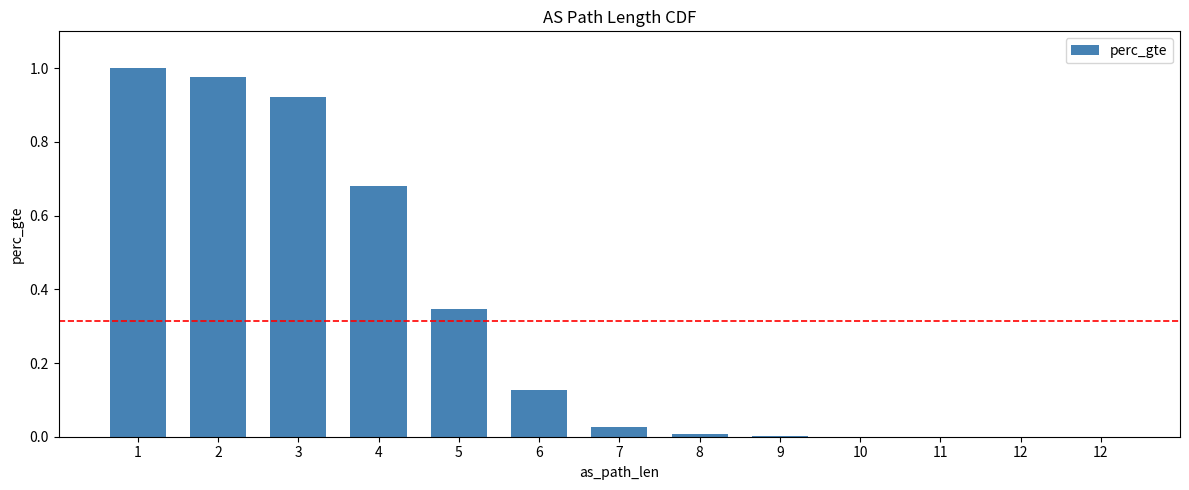

Which category has the lowest value across all series?

12